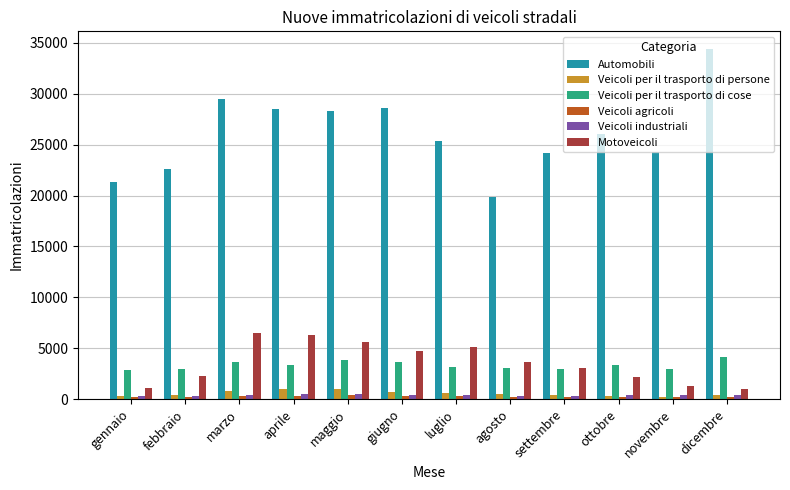

Which series has the widest spread of values?

Automobili